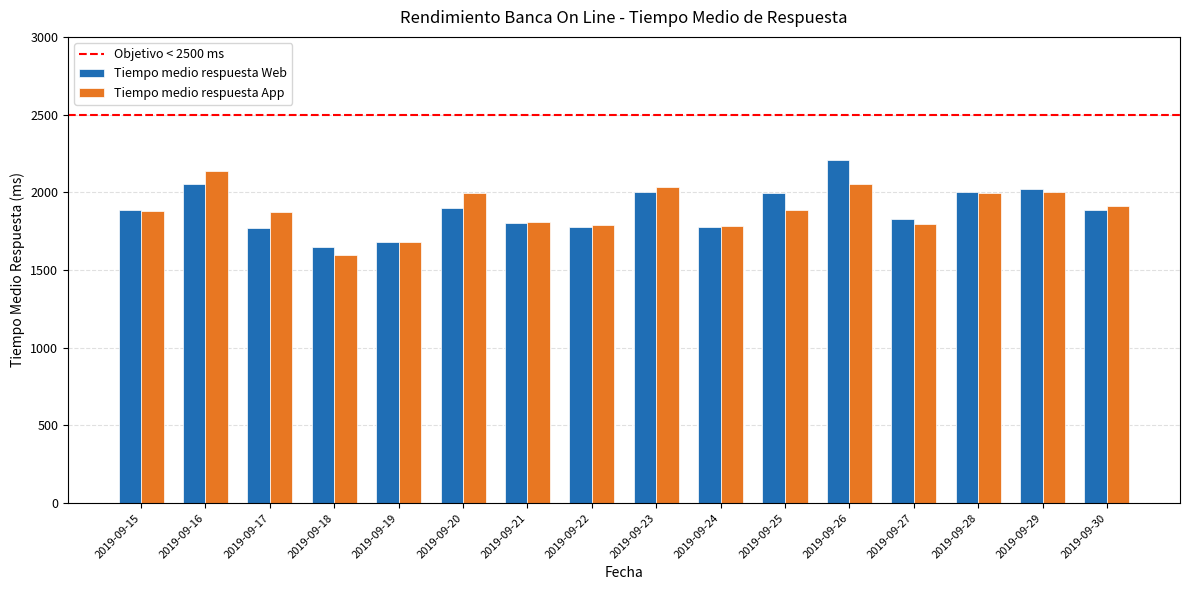

What is the difference between the maximum and minimum values in the Tiempo medio respuesta Web series?

554